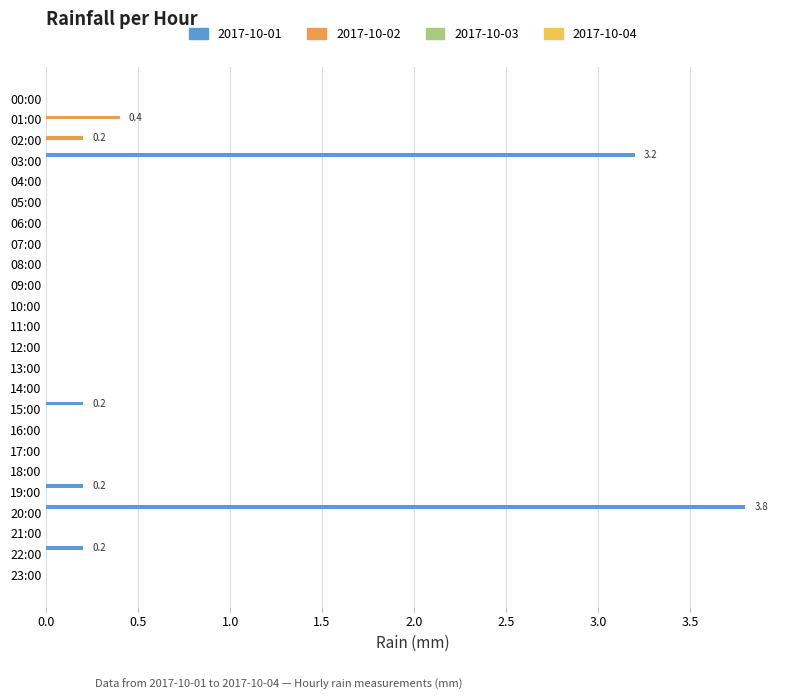

Which series changed the most between 01:00 and 10:00?

2017-10-02